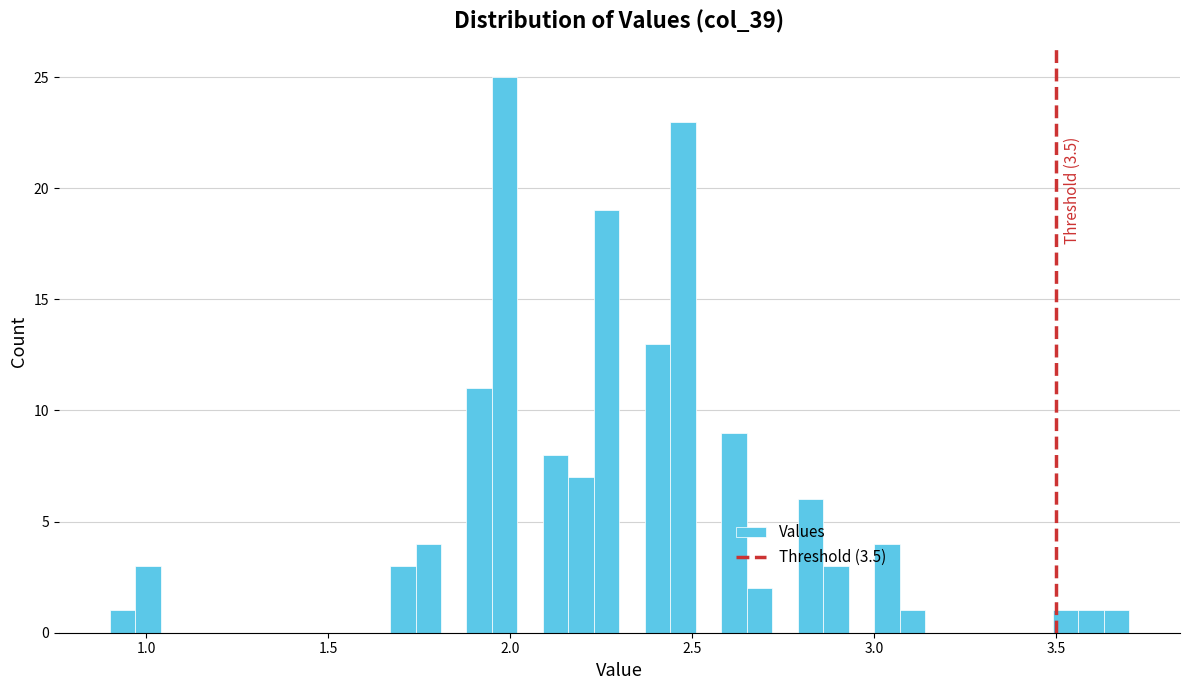

Around what value on the x-axis is the tallest bar? Give the approximate position of its centre, as read against the axis.

2.00